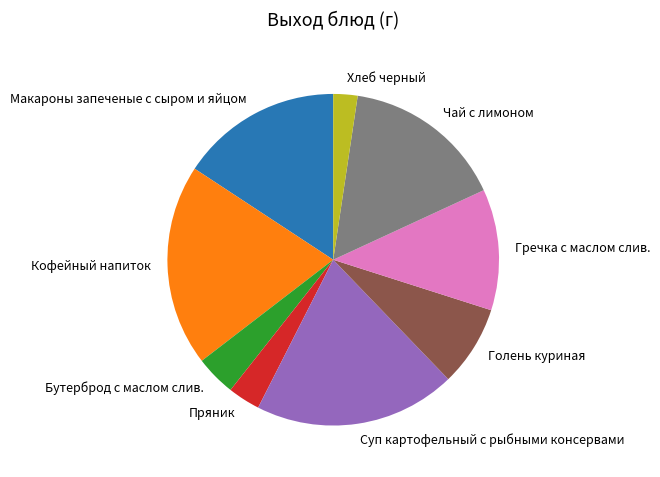

True or false: Чай с лимоном accounts for 7% of the total.

False